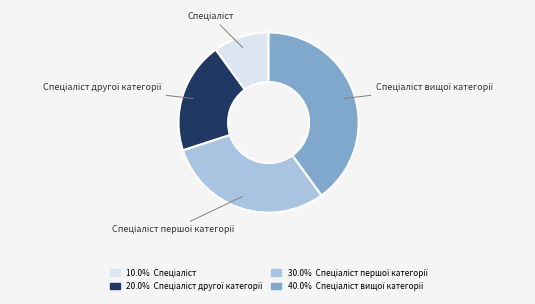

Is there a majority slice in this chart?

No